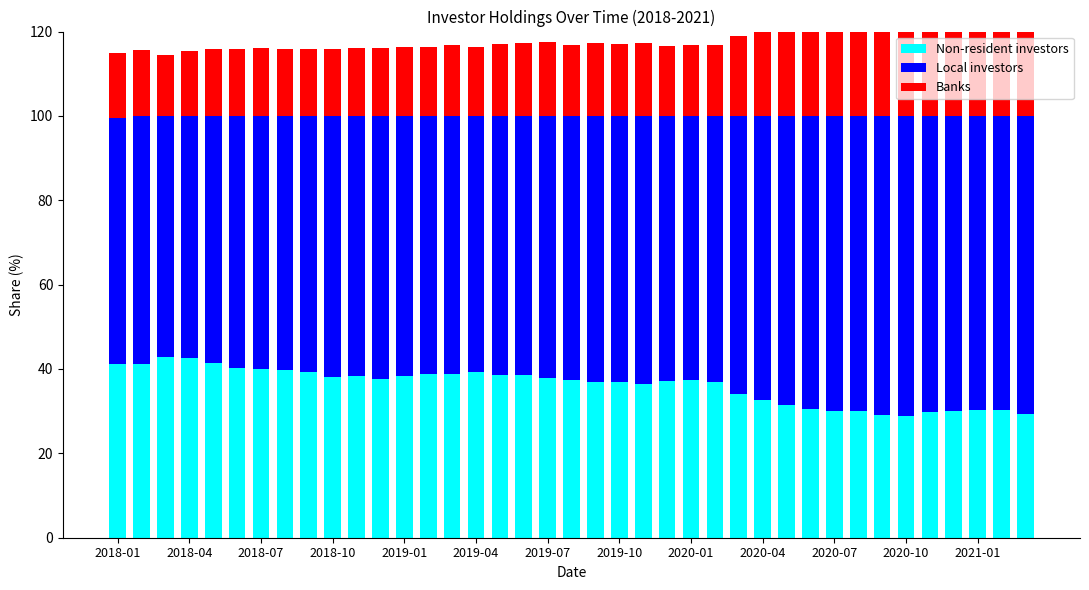

List the labels in order of Non-resident investors value, smallest first.

33, 32, 38, 34, 31, 35, 30, 36, 37, 29, 28, 27, 26, 22, 20, 25, 21, 23, 24, 19, 2020-10, 18, 2020-04, 2020-07, 2021-01, 17, 16, 14, 13, 15, 2020-01, 2019-10, 2019-07, 2019-04, 2018-01, 2018-04, 2019-01, 2018-10, 2018-07